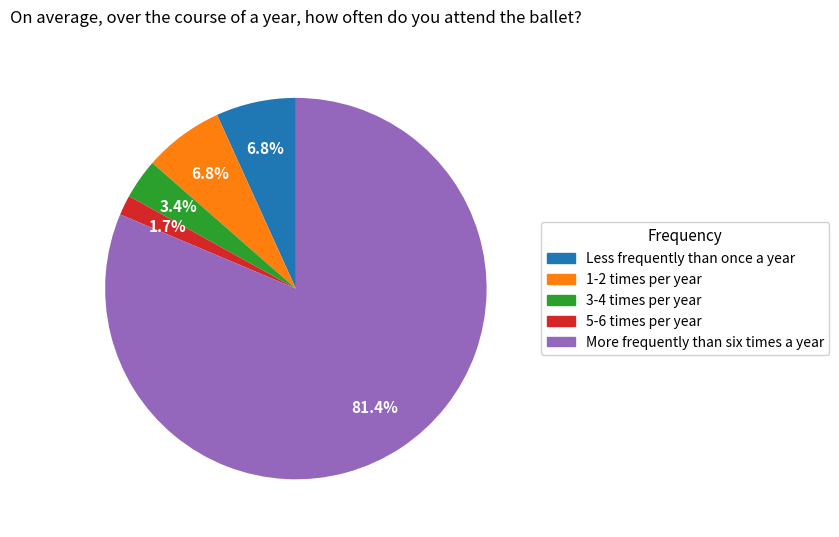

To the nearest percent, what portion does 3-4 times per year represent?

3%